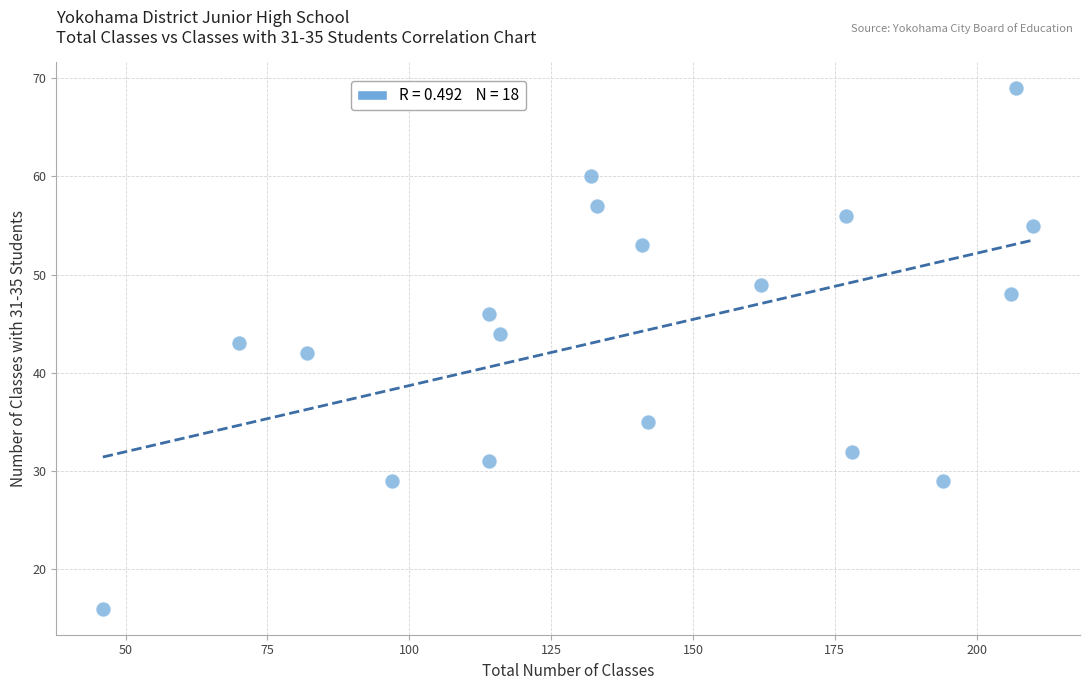

What is the range of Y values (max minus min)?

53